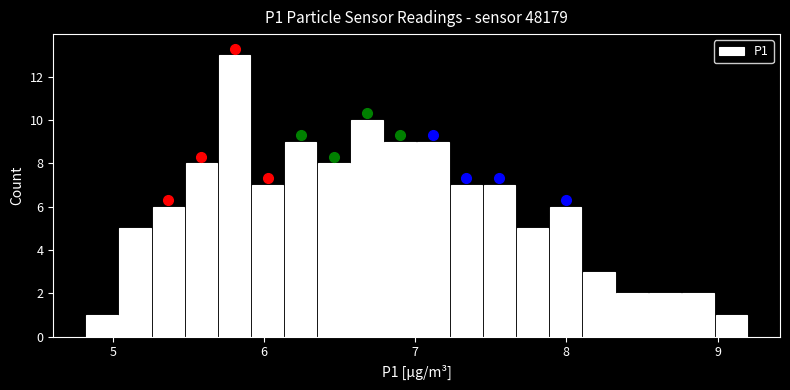

Read against the x-axis, roughly where is the centre of the tallest bar?

5.8